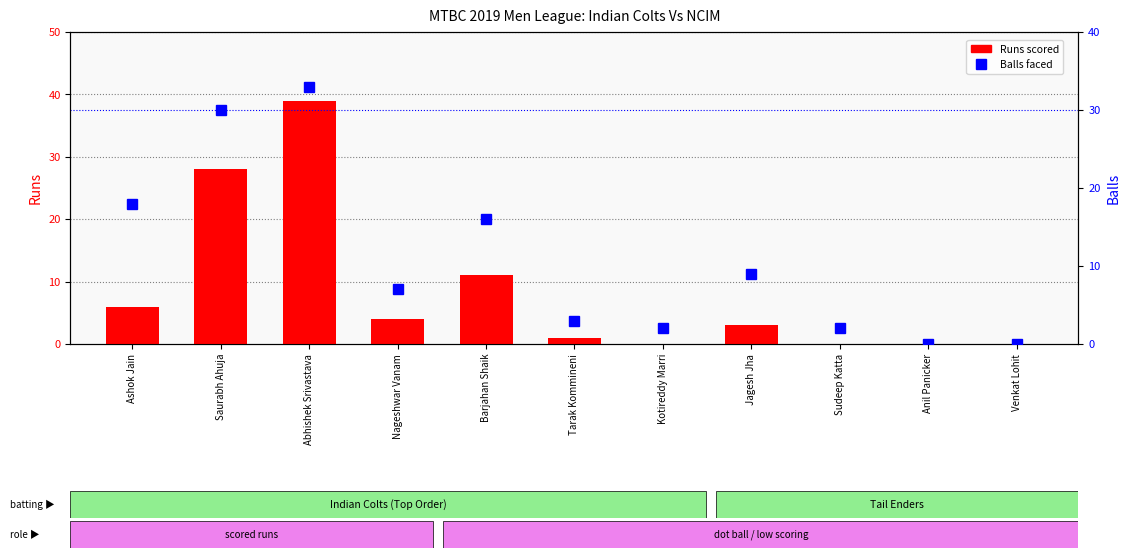

What position from the left is Saurabh Ahuja?

2